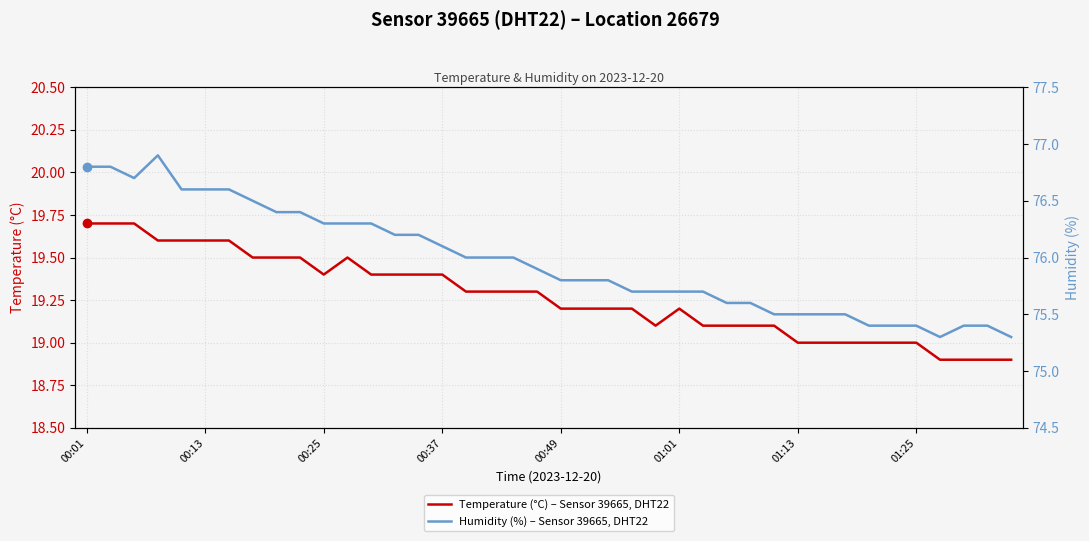

How many interior local peaks does the Temperature (°C) – Sensor 39665, DHT22 series have?

2